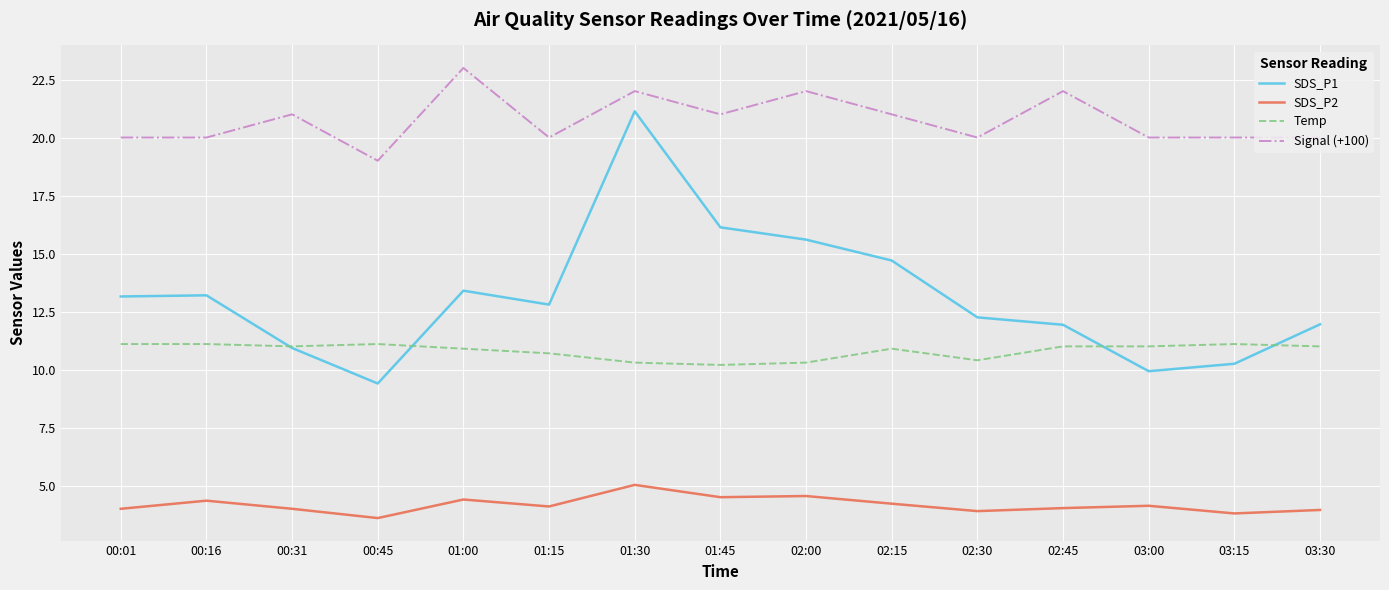

What is the difference between the highest and lowest values at 03:15?

16.2